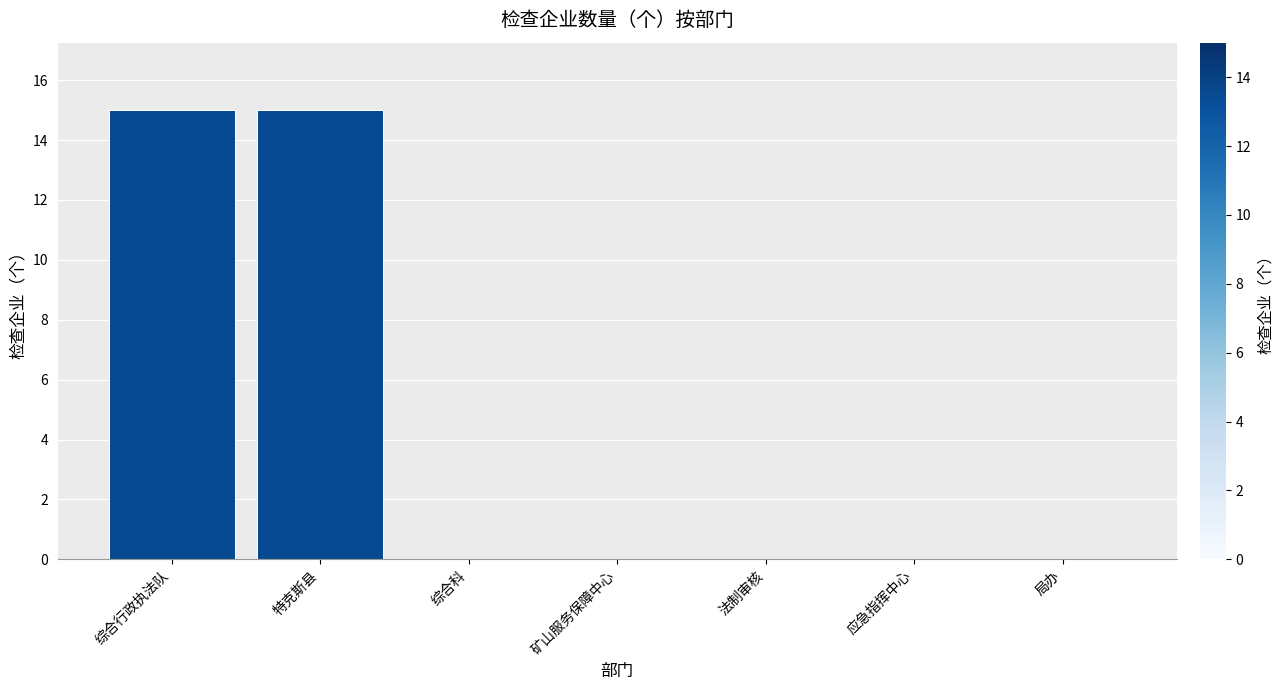

What is the maximum value shown in the chart?

15